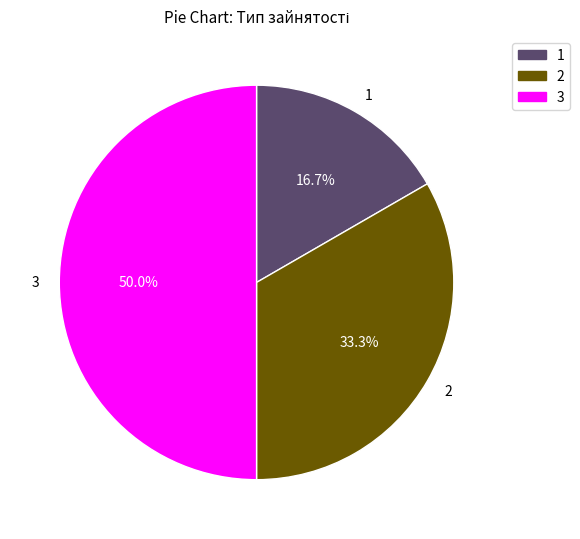

Rank the categories by value from highest to lowest.

3, 2, 1